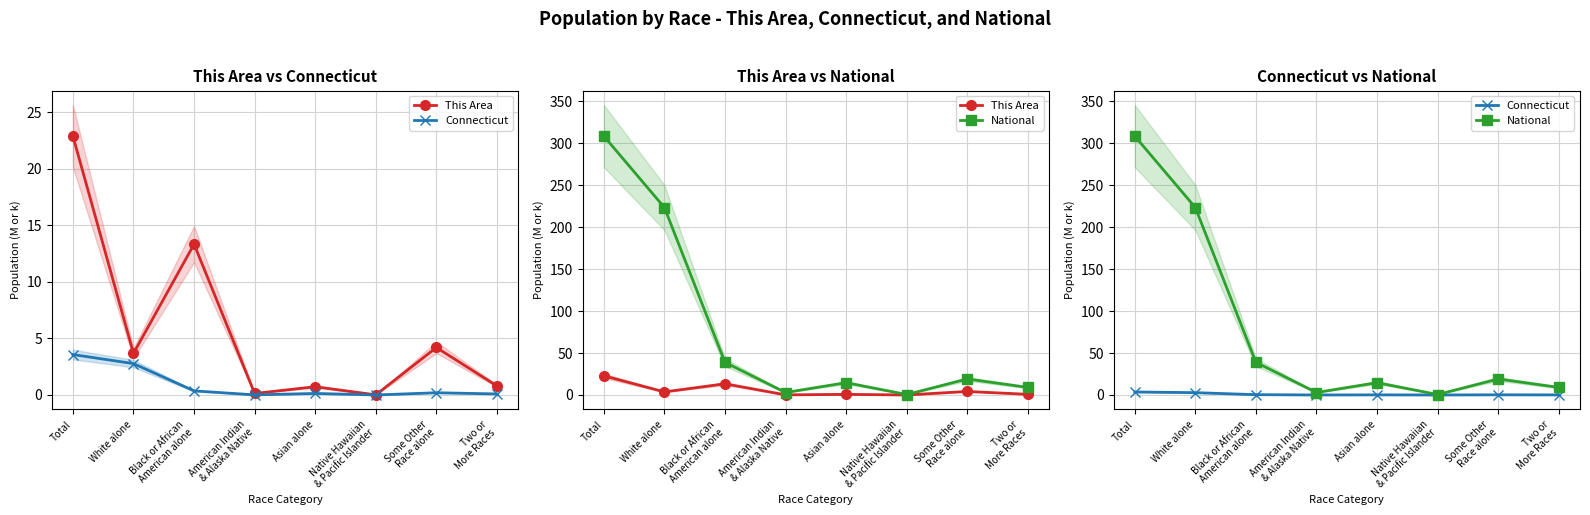

What is the value of the This Area point at the 1st from the left?

22.9